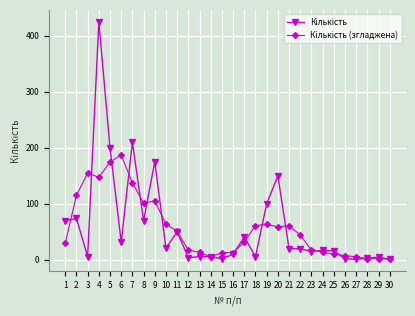

What is the spread (max minus min) of values at 14?

0.4